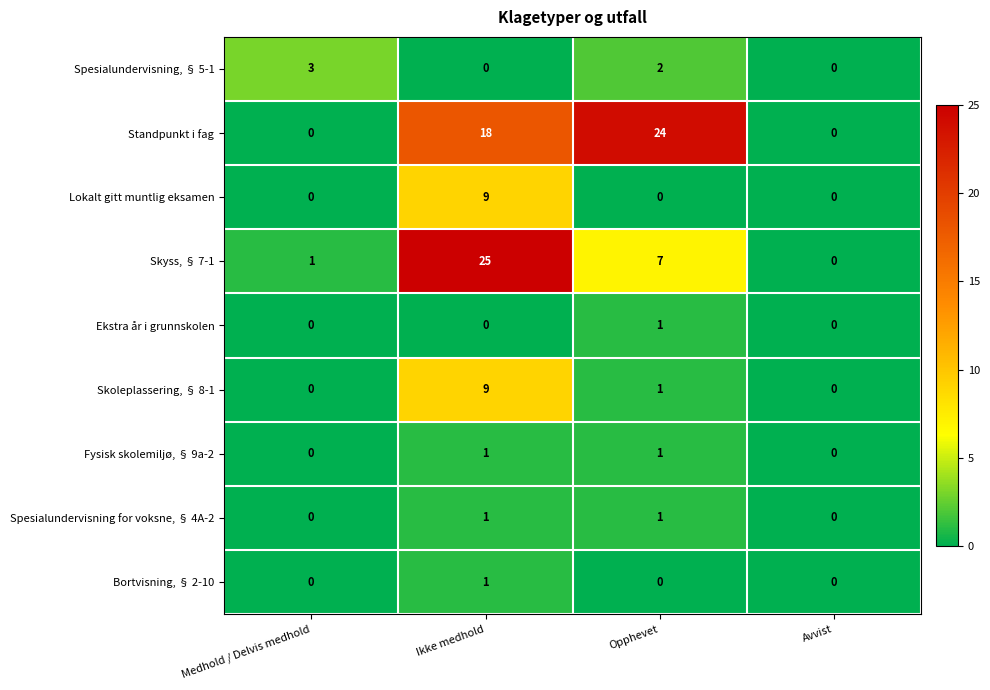

At which category is the sum across all series the highest?

Ikke medhold